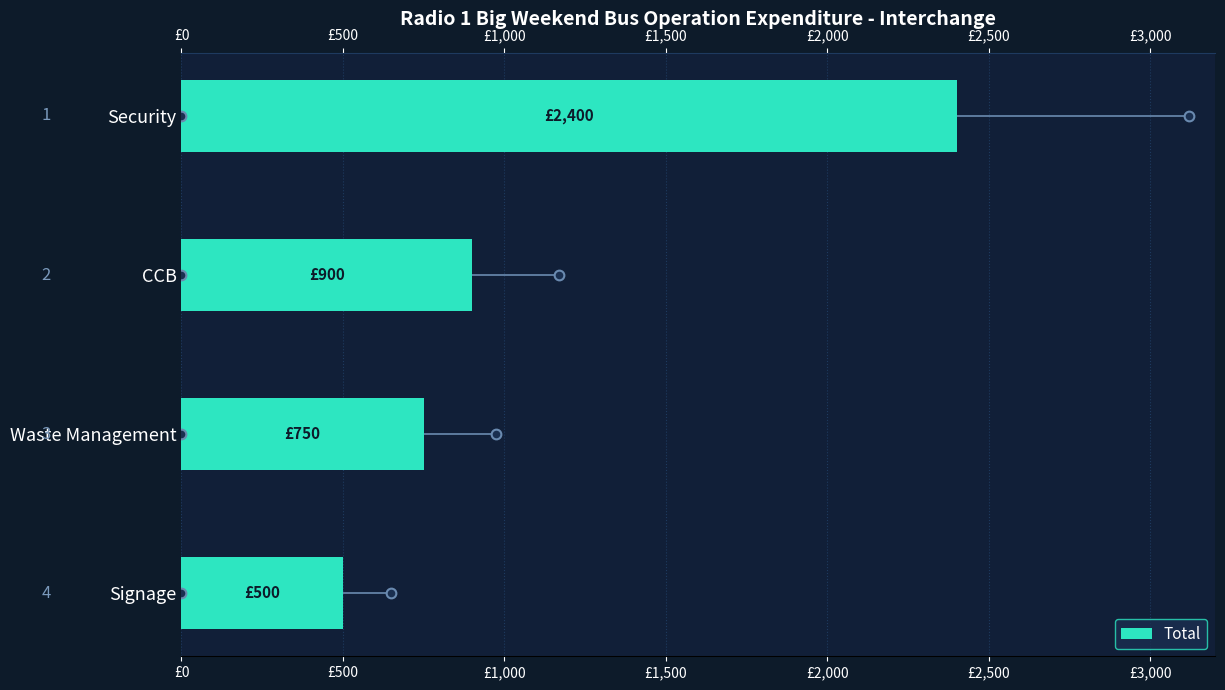

What is the difference between the maximum and second lowest values?

1650